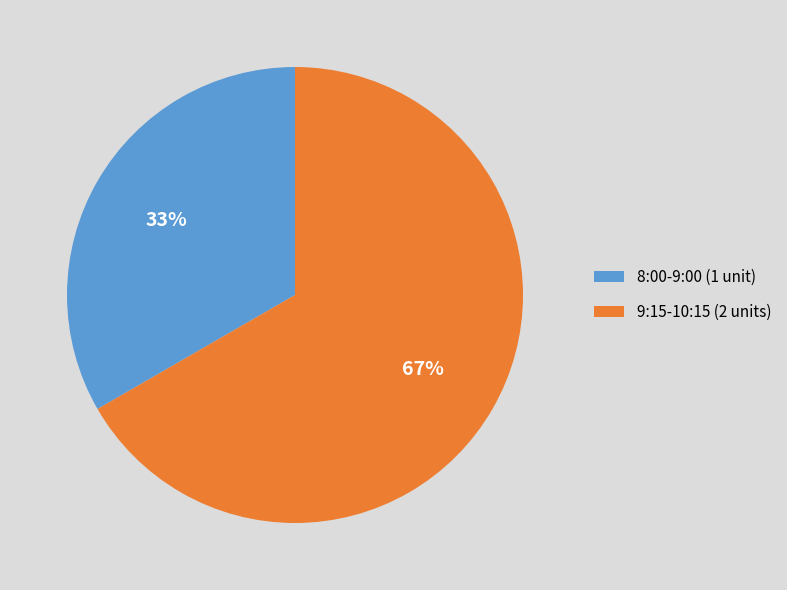

True or false: 9:15-10:15 (2 units) accounts for 74% of the total.

False